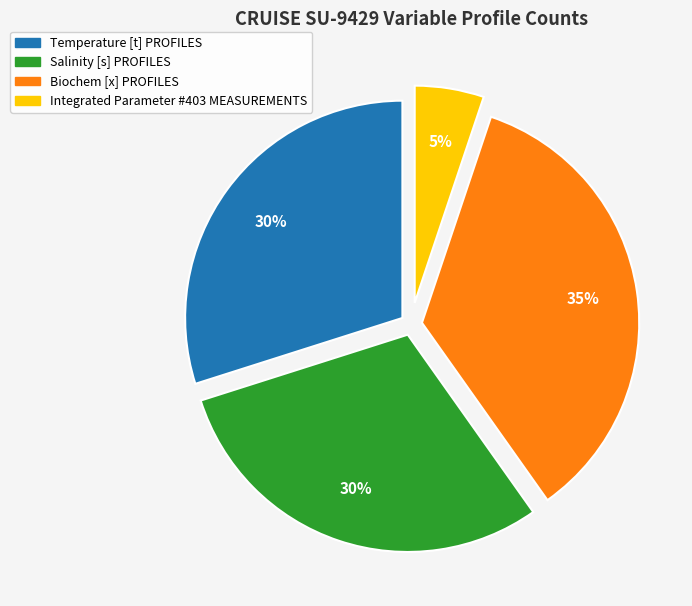

True or false: Temperature [t] PROFILES accounts for 30% of the total.

True